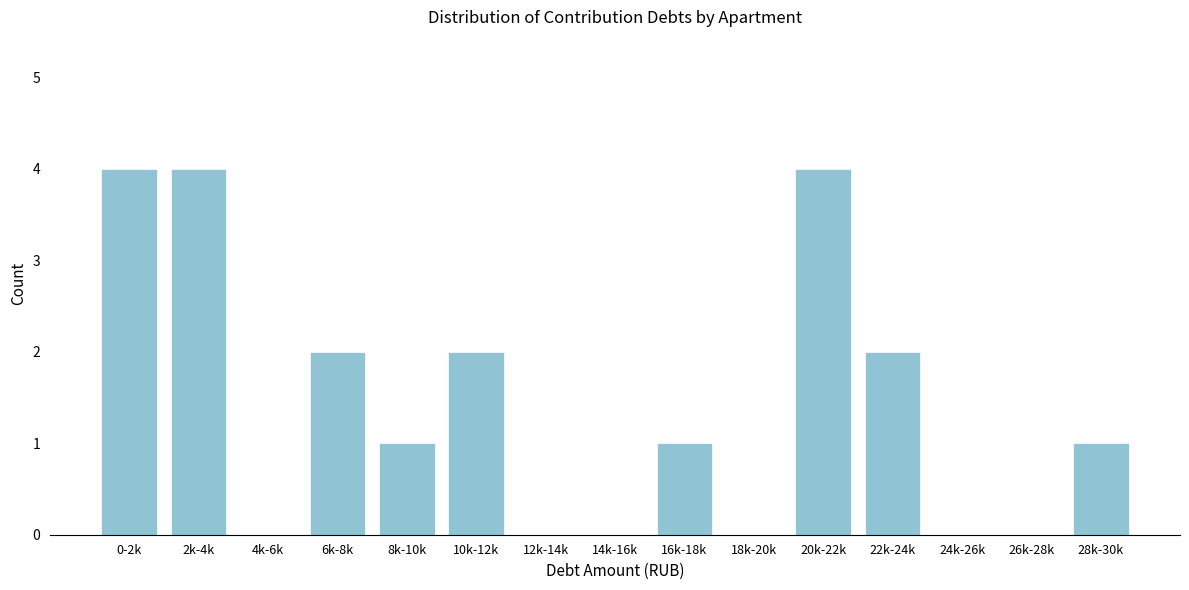

Reading left to right, what are all the values shown in this chart?

0-2k=4	2k-4k=4	4k-6k=0	6k-8k=2	8k-10k=1	10k-12k=2	12k-14k=0	14k-16k=0	16k-18k=1	18k-20k=0	20k-22k=4	22k-24k=2	24k-26k=0	26k-28k=0	28k-30k=1